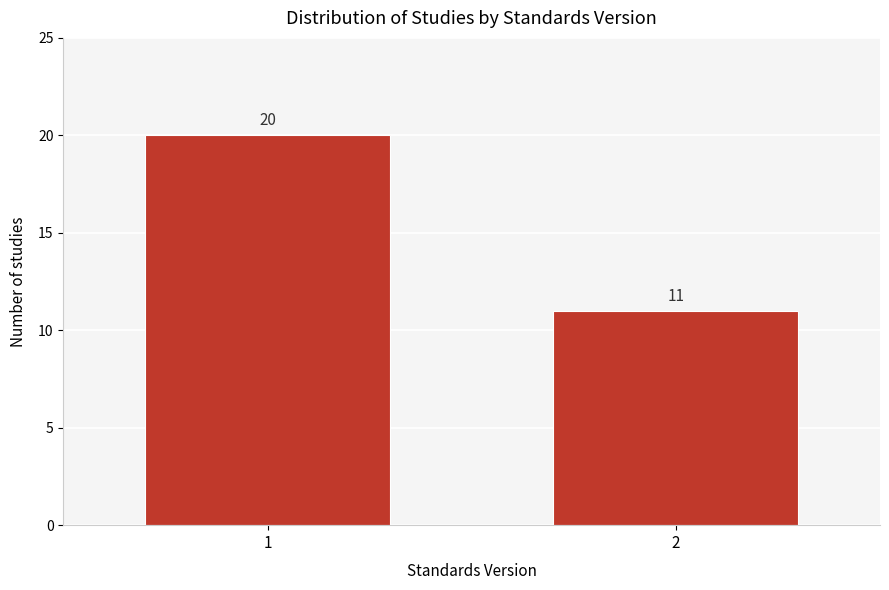

Reading right to left, transcribe all the data shown in this chart.

2=11	1=20